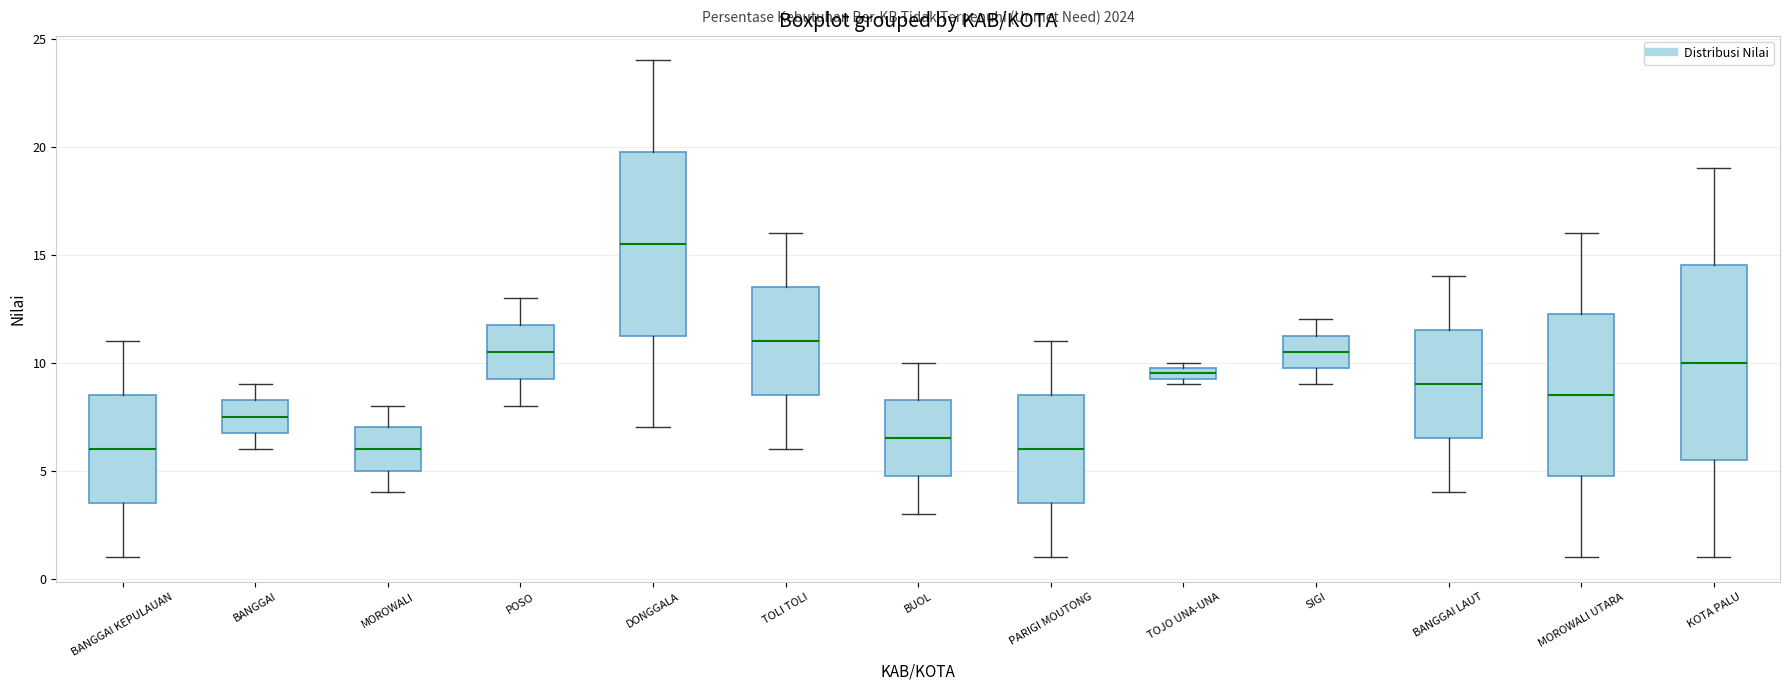

Where is the lower edge of the box for MOROWALI UTARA on the y-axis? The values are not printed on the chart, so give them approximately, as read against the axis.

5.0